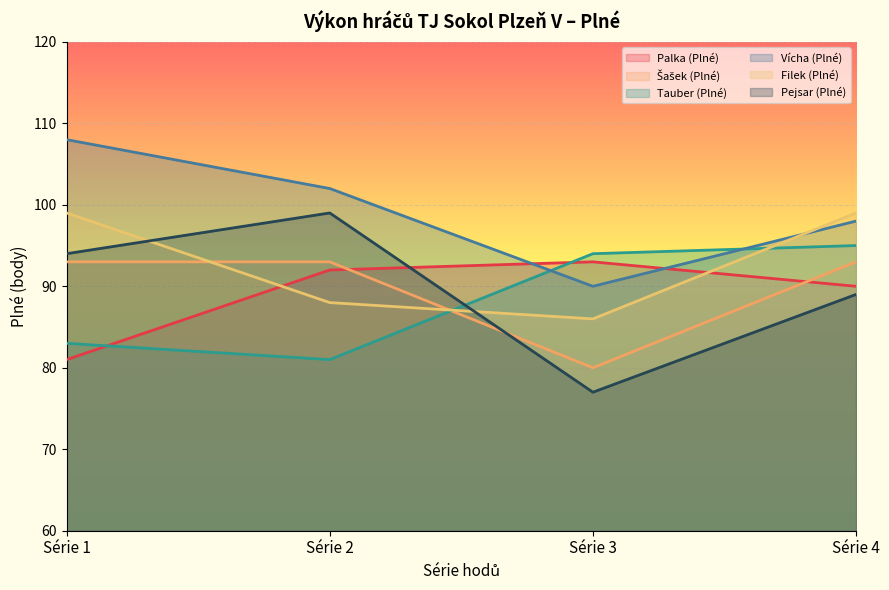

How many values in the Tauber (Plné) series exceed 94?

1